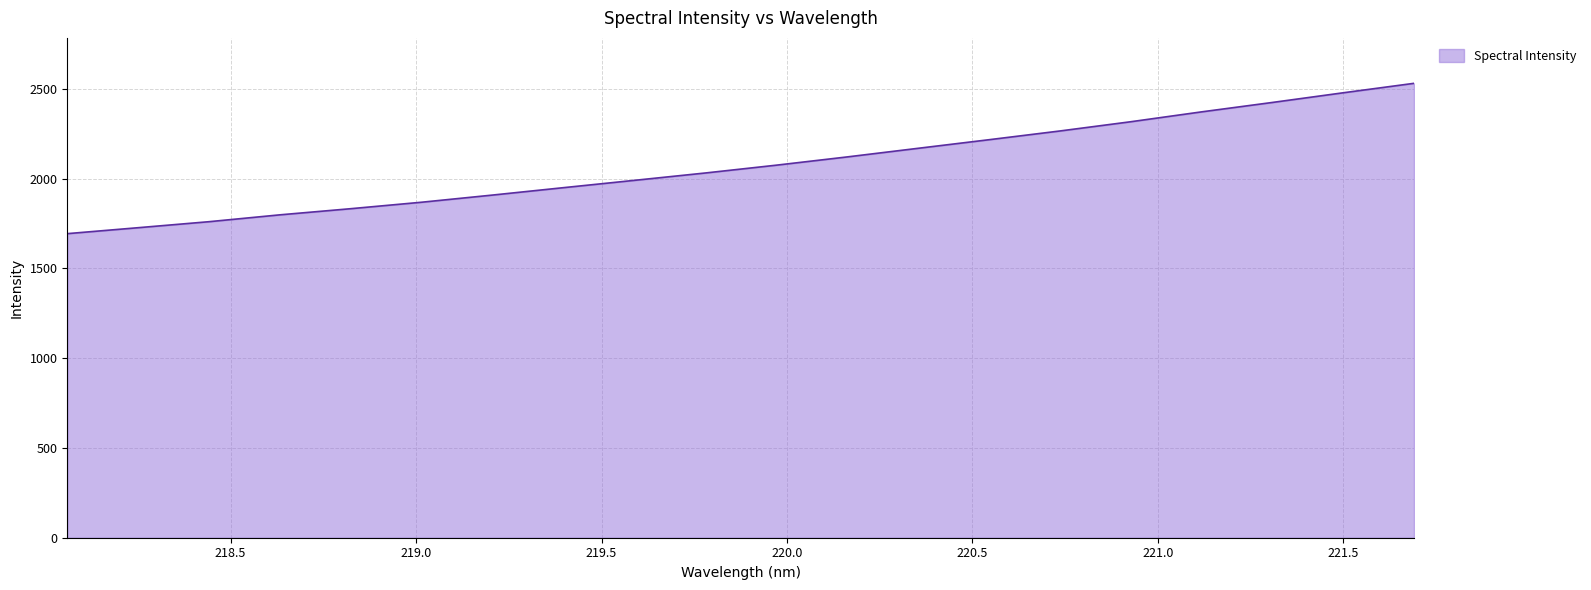

What is the difference between the maximum and minimum values?

837.4